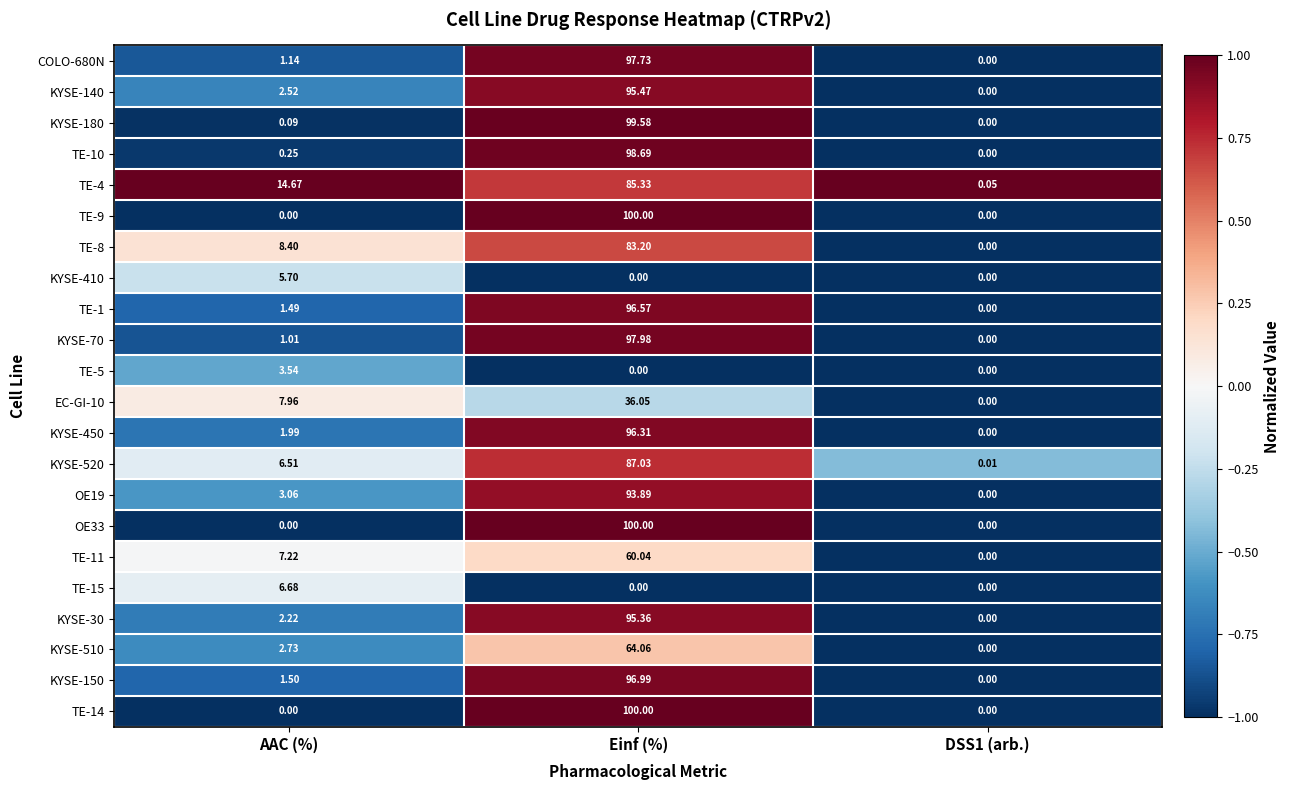

Which category has the highest value across all series?

Einf (%)